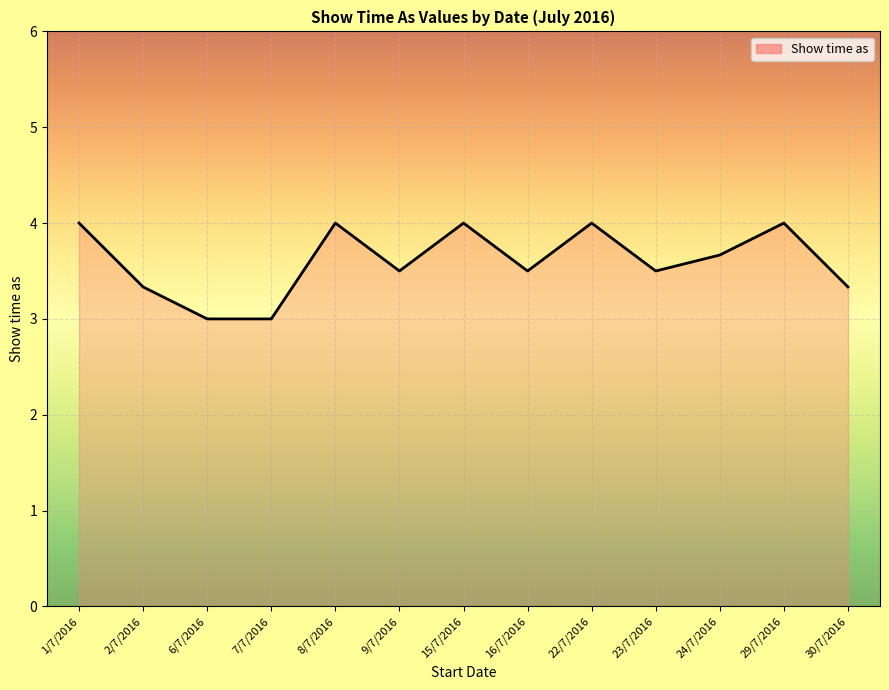

How many lines are shown in the chart?

1